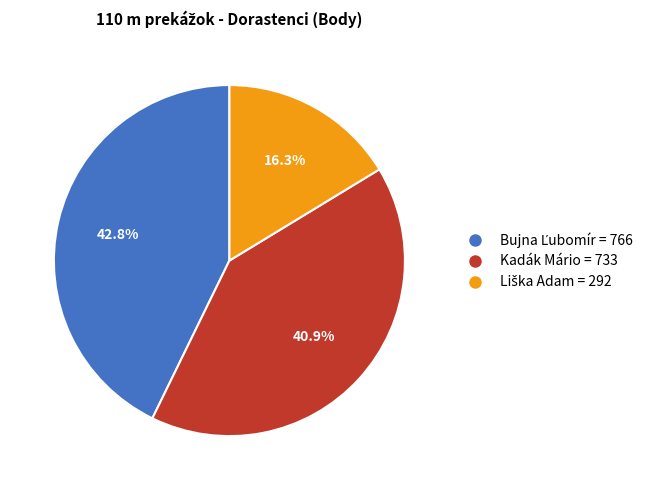

Is there a majority slice in this chart?

No